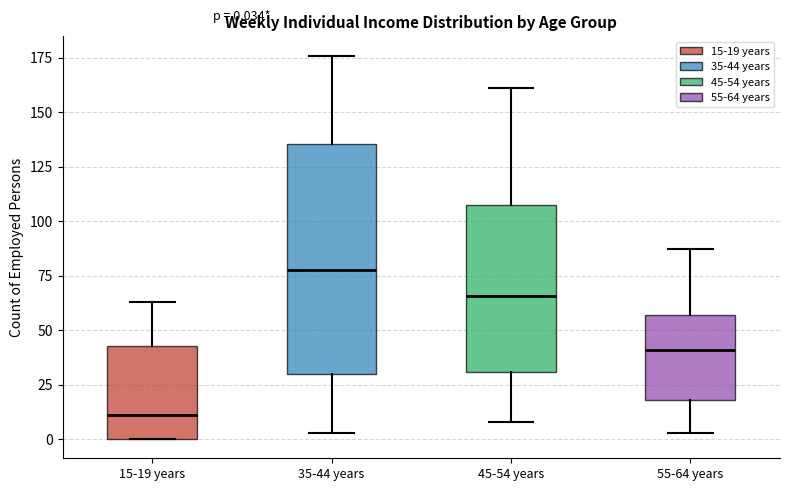

Which box's median line is the lowest?

15-19 years